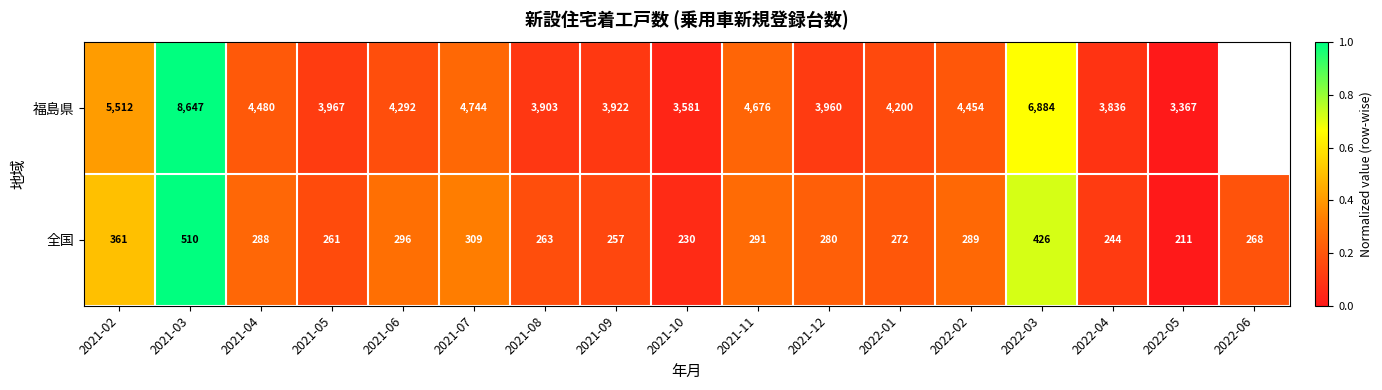

Rank the series at 2021-04 from highest to lowest value.

福島県, 全国